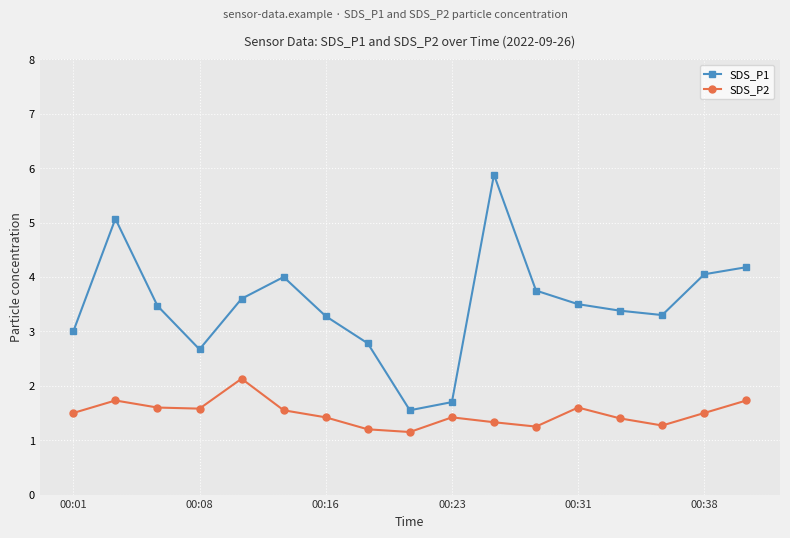

True or false: SDS_P2 has more than 2 points higher than both neighbors.

True